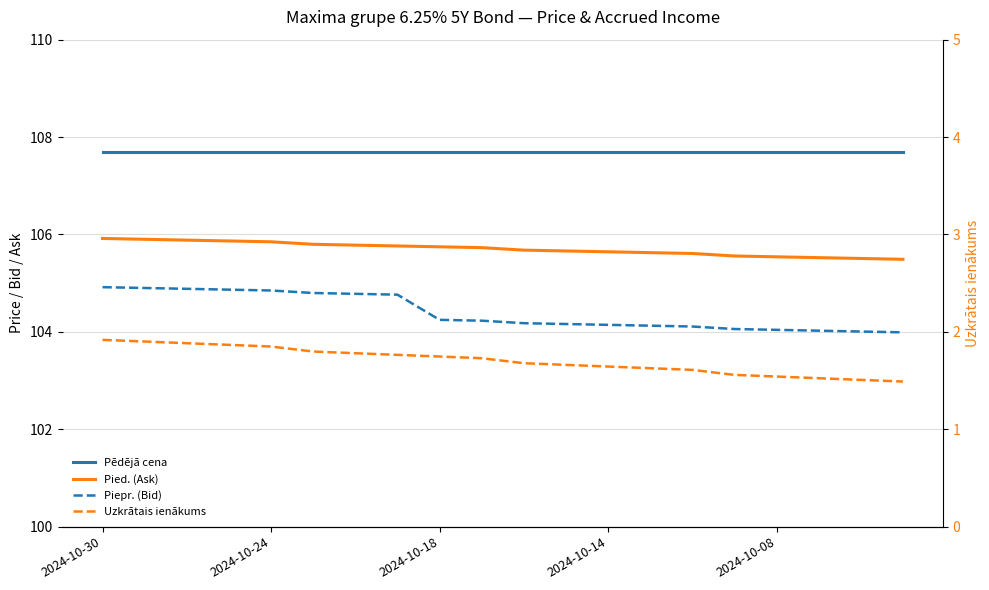

True or false: Uzkrātais ienākums and Piepr. (Bid) cross at least once.

False